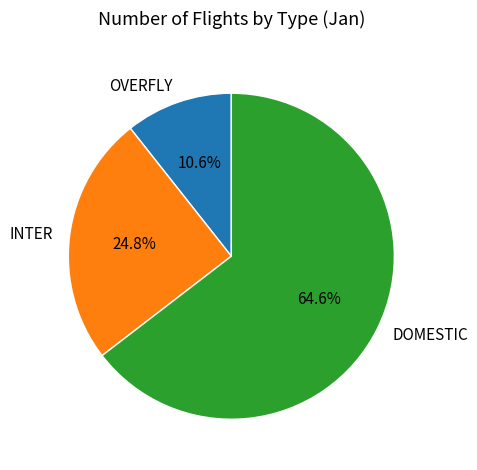

To the nearest percent, what portion does INTER represent?

25%